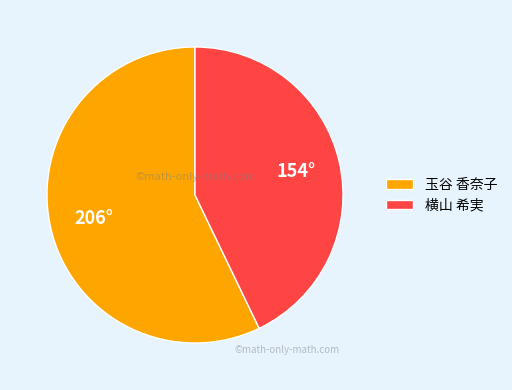

What is the largest slice in the pie chart?

玉谷 香奈子